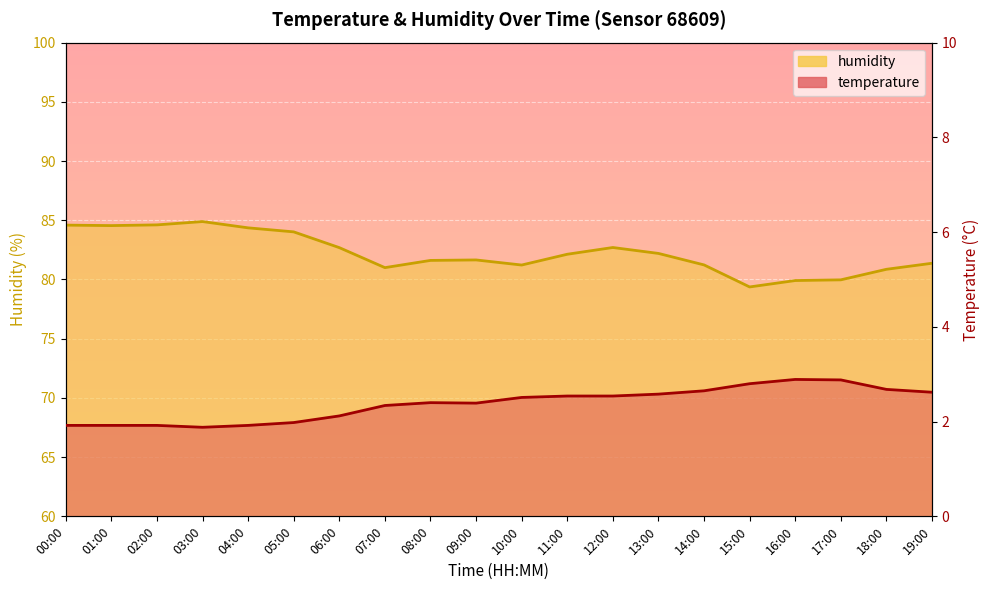

The temperature series shows 2.8 at 06:00. True or false?

False